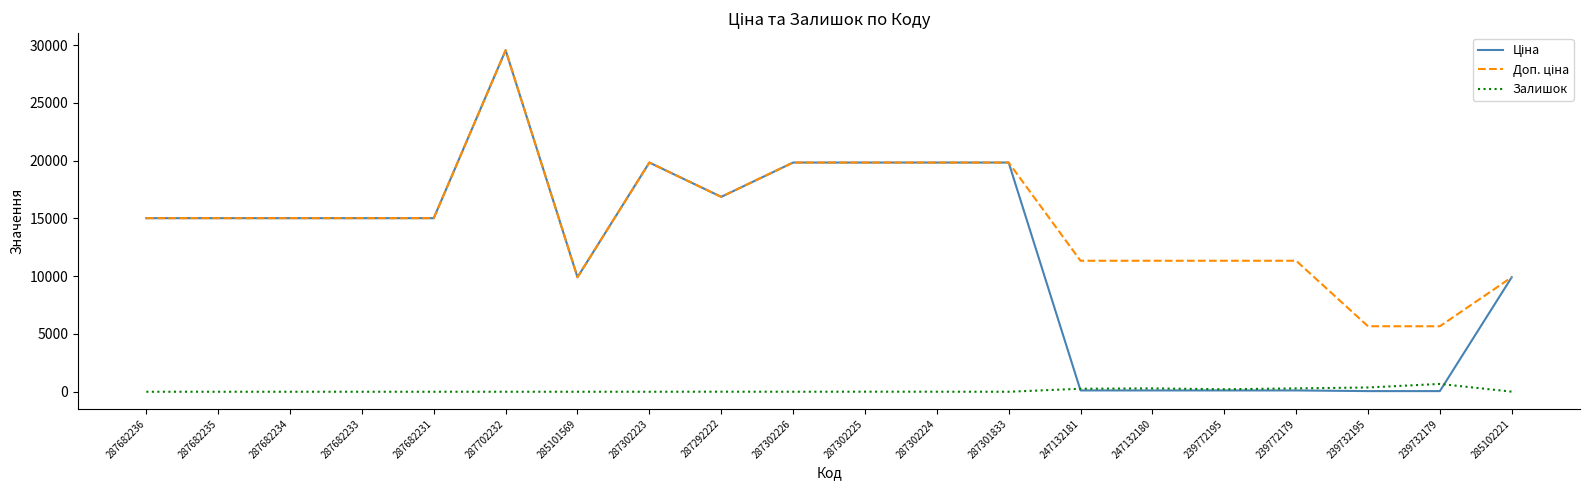

The Залишок series shows 3.0 at 287302224. True or false?

True